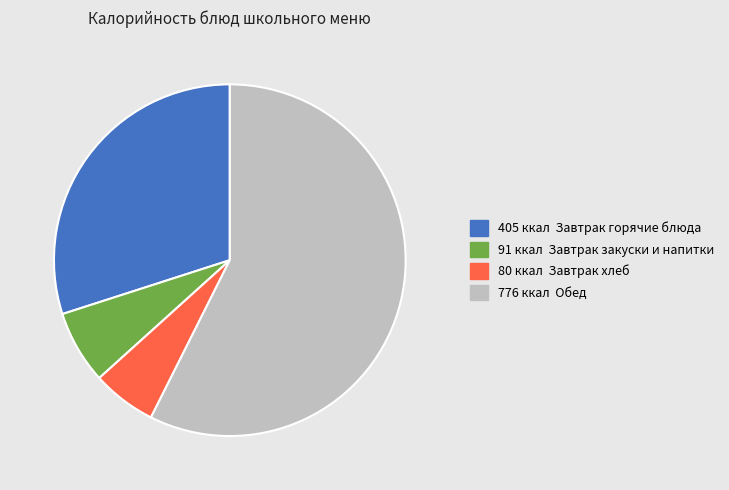

Is there a majority slice in this chart?

Yes